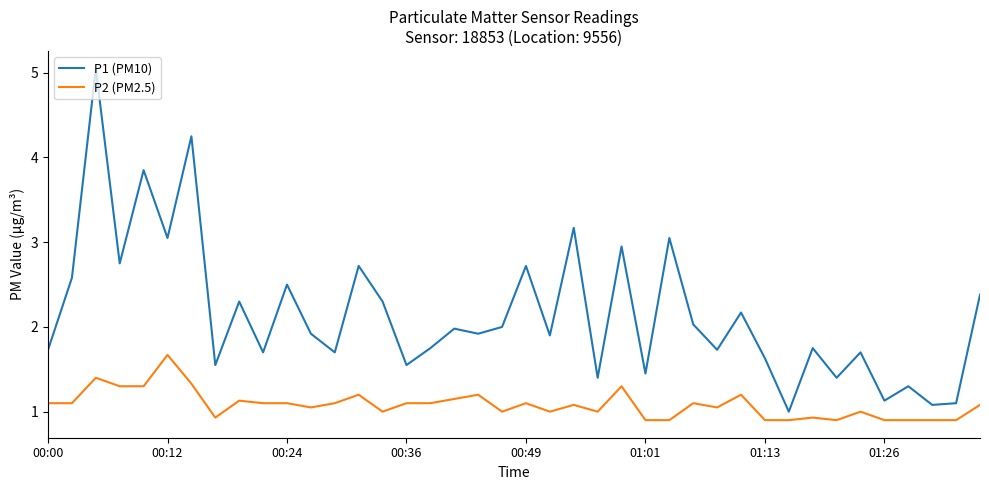

What is the difference between the maximum and second lowest values in the P2 (PM2.5) series?

0.8